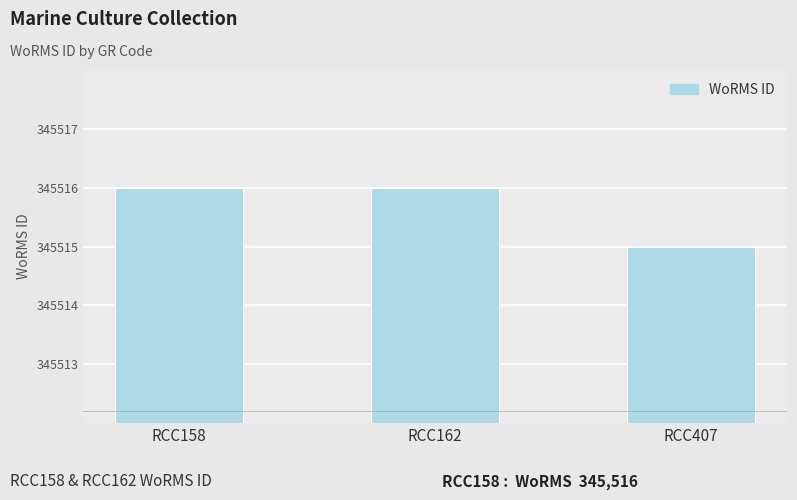

What is the ratio of the value at RCC407 to the value at RCC162?

1.0